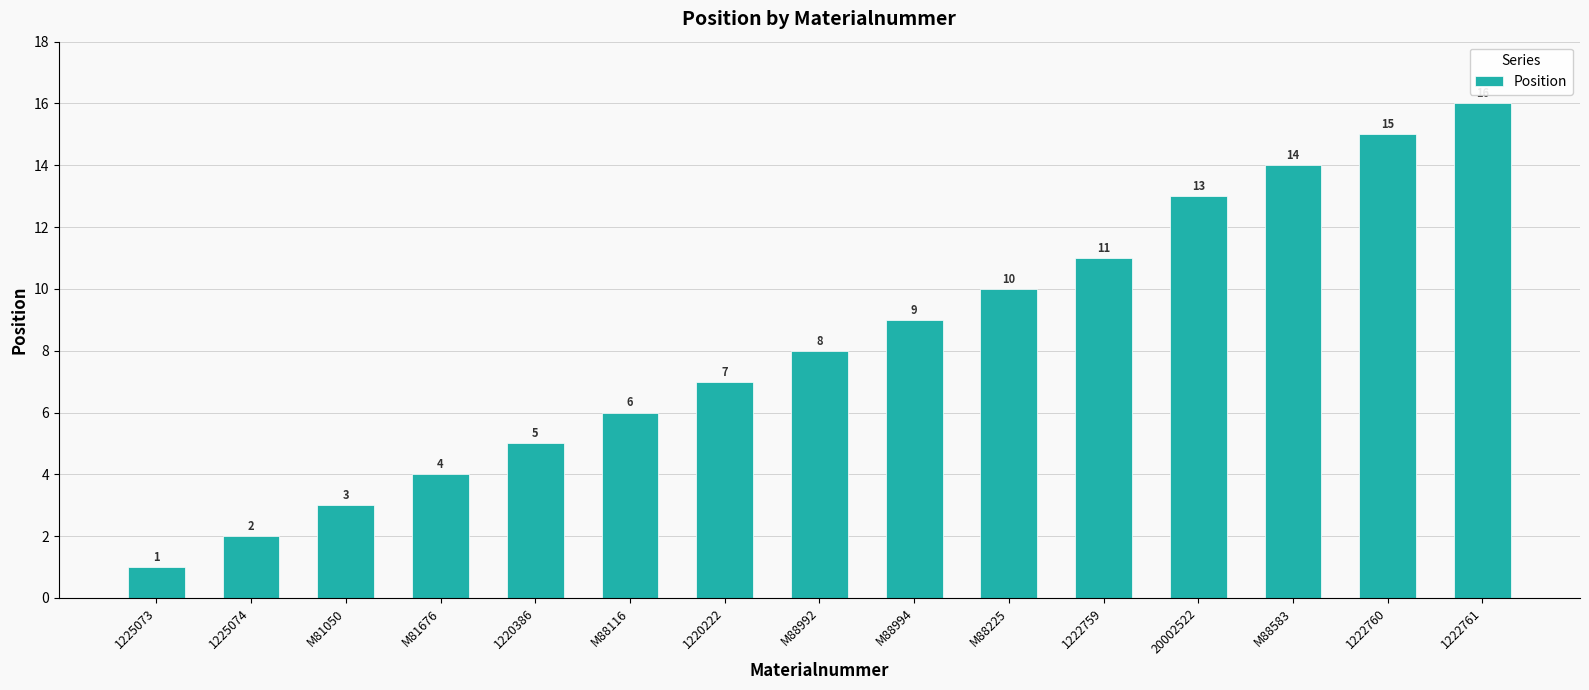

Count the number of categories in the chart.

15